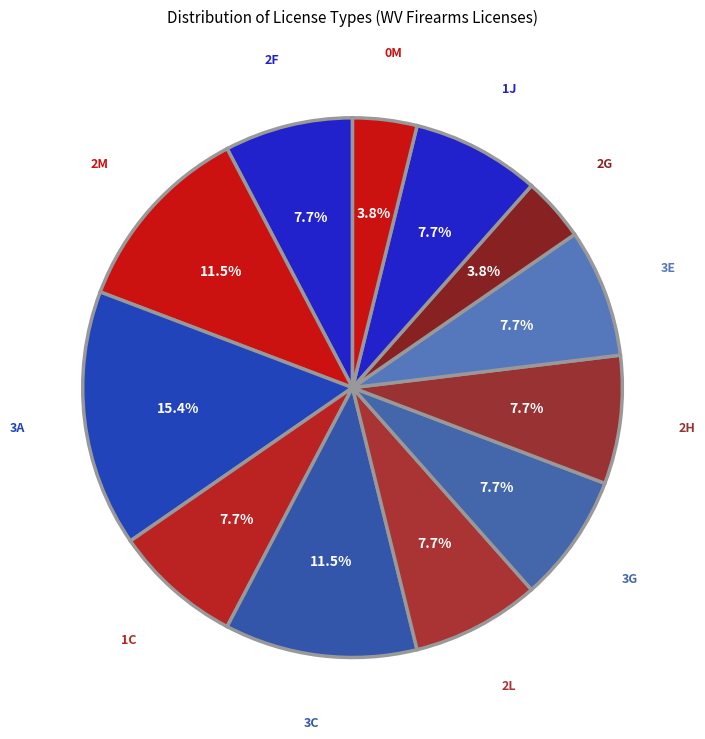

Is 3C the majority of the pie?

No